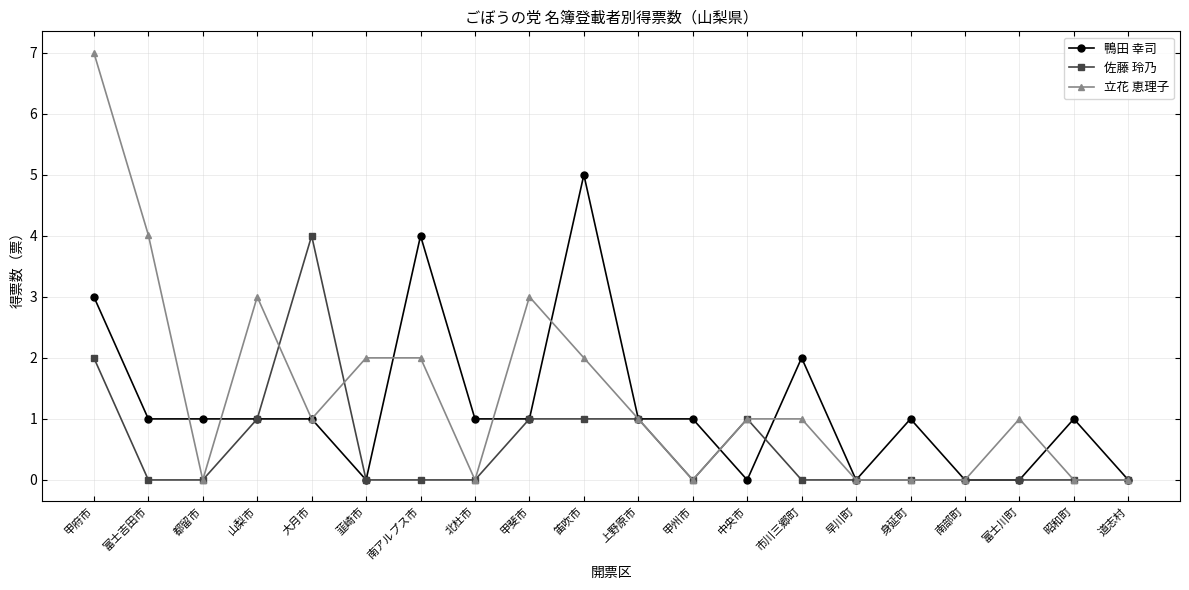

True or false: 佐藤 玲乃 has more than 1 points higher than both neighbors.

True